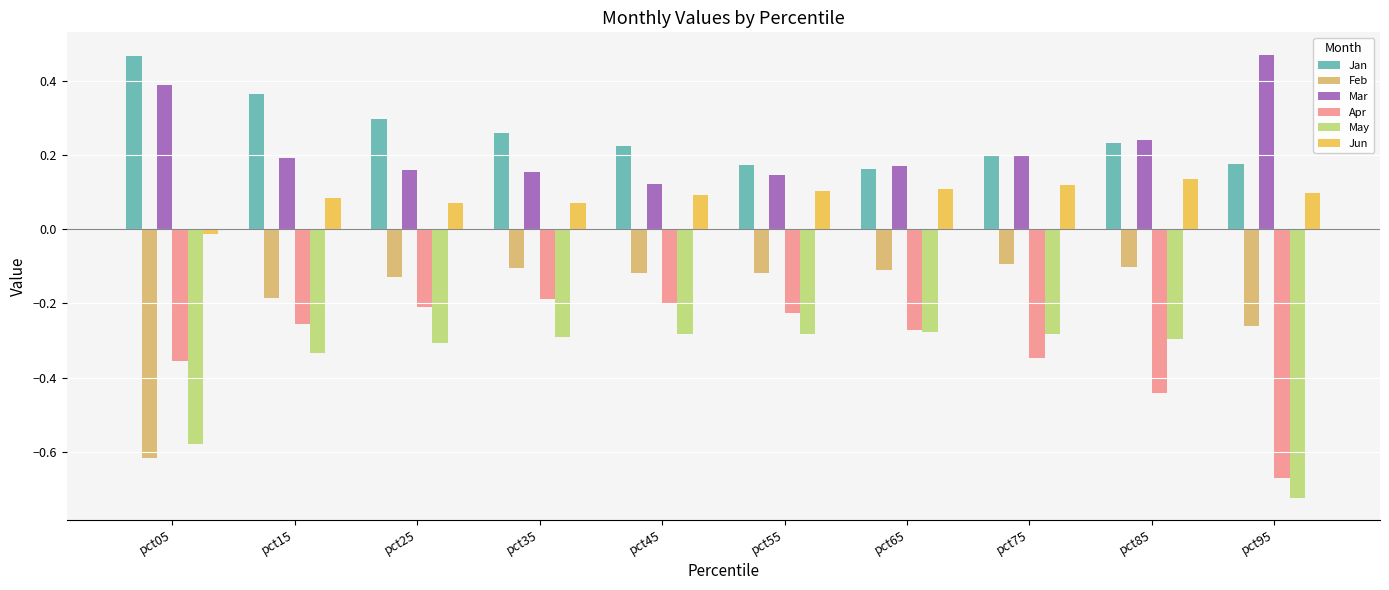

At how many categories does at least one series exceed 0?

10